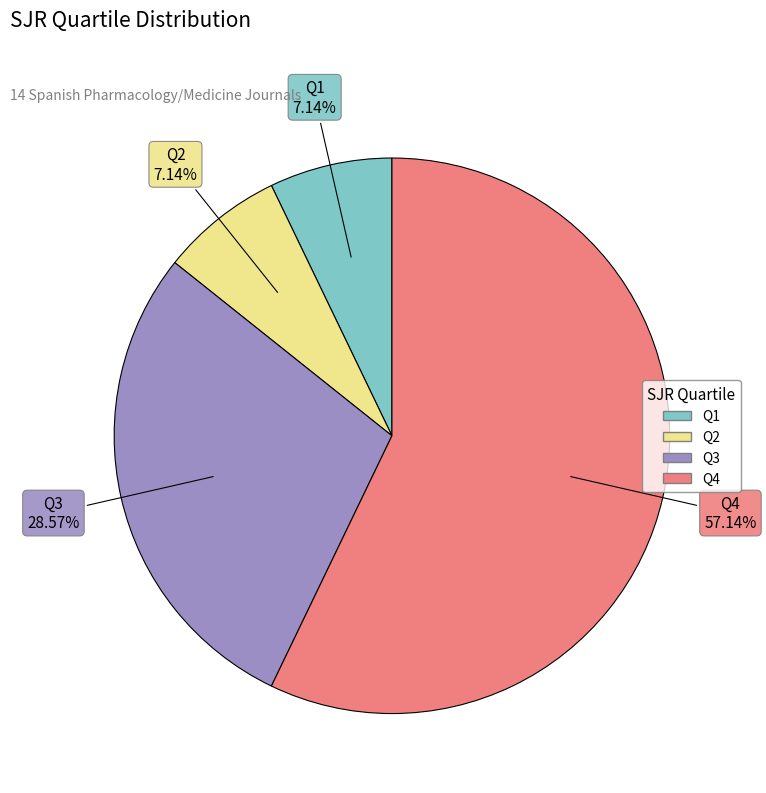

To the nearest percent, what is the average slice percentage?

25%